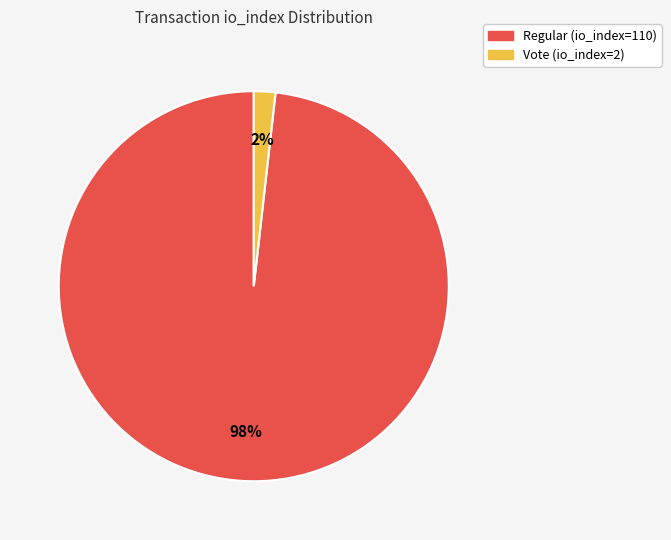

Is it true that Vote (io_index=2) is 15% of the pie?

False